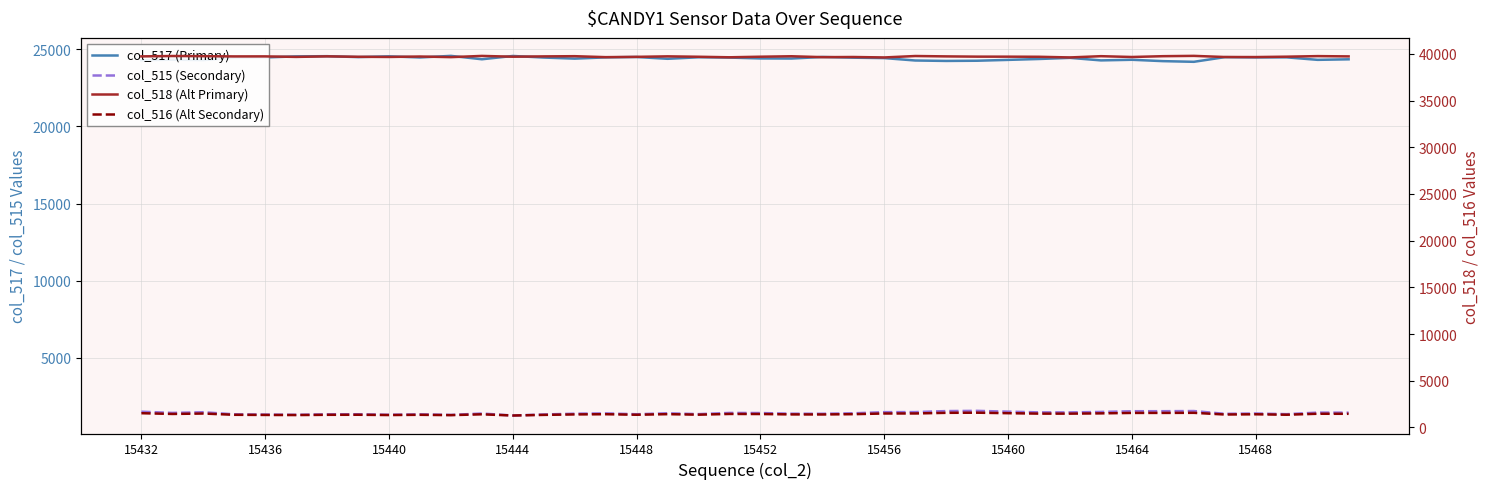

Which category has the lowest value across all series?

15444